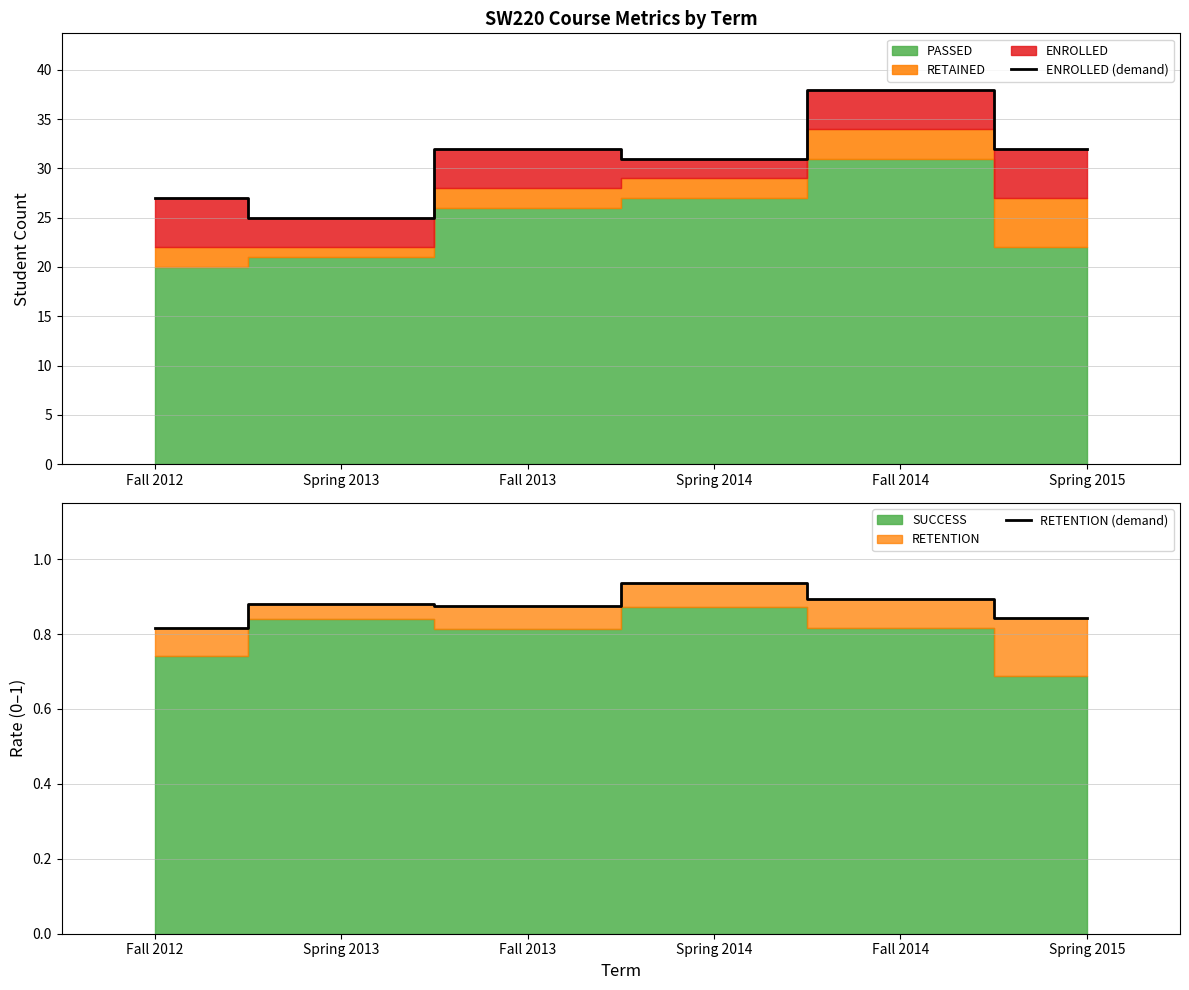

Reading left to right, extract all data points from this chart.

ENROLLED (demand): 27.0	25.0	32.0	31.0	38.0	32.0
RETENTION (demand): 0.8	0.9	0.9	0.9	0.9	0.8